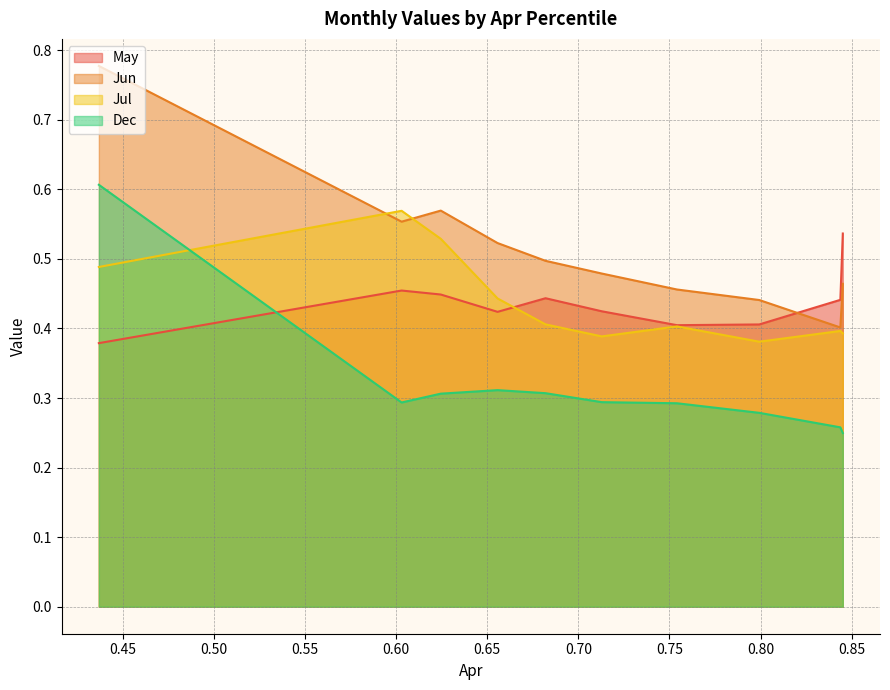

What is the maximum value for Jun?

0.8